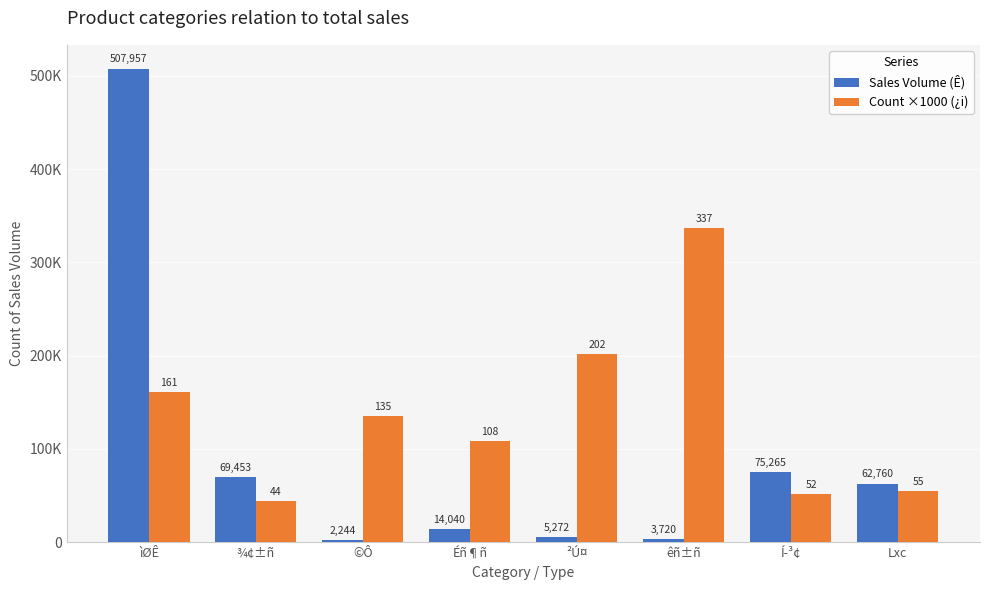

At which label is Count ×1000 (¿i) closest to 190500?

²Ú¤